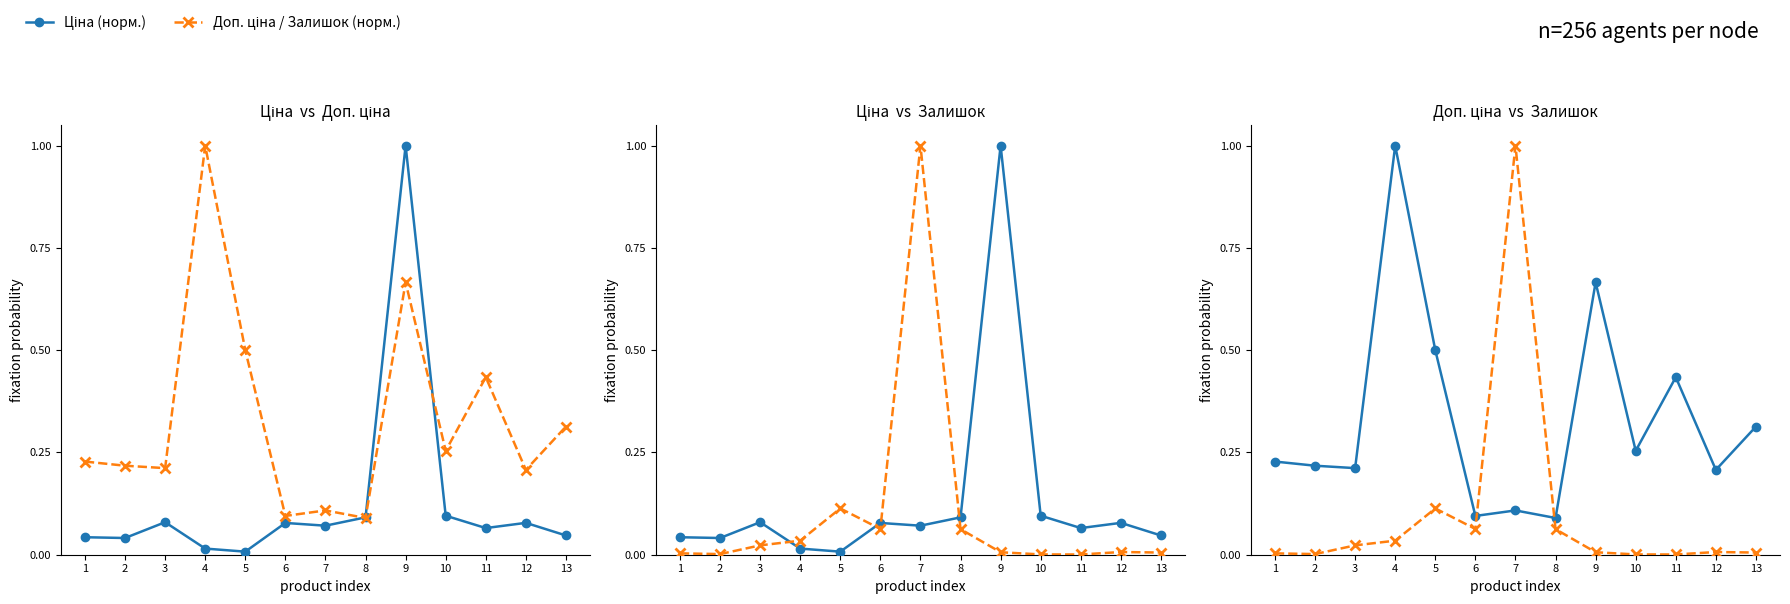

Which has a higher value, 10 or 3?

10